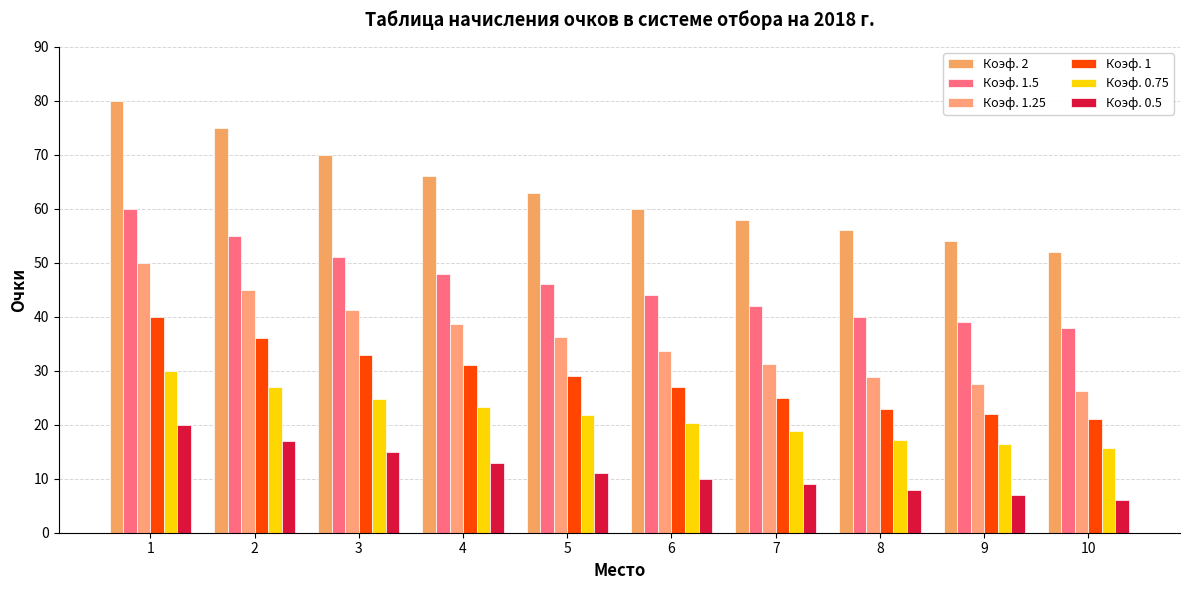

Where is Коэф. 2 nearest to the value 66?

4